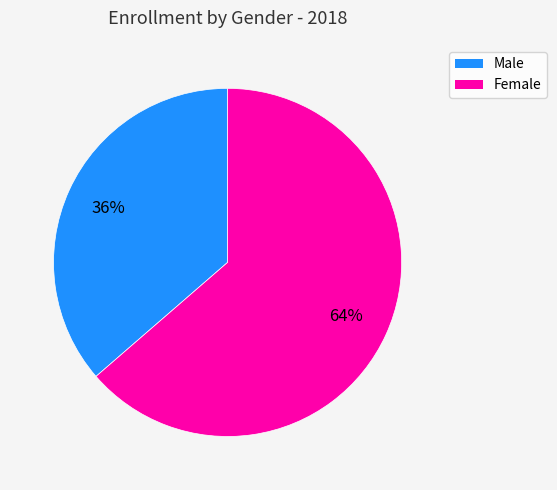

To the nearest percent, what portion does Male represent?

36%